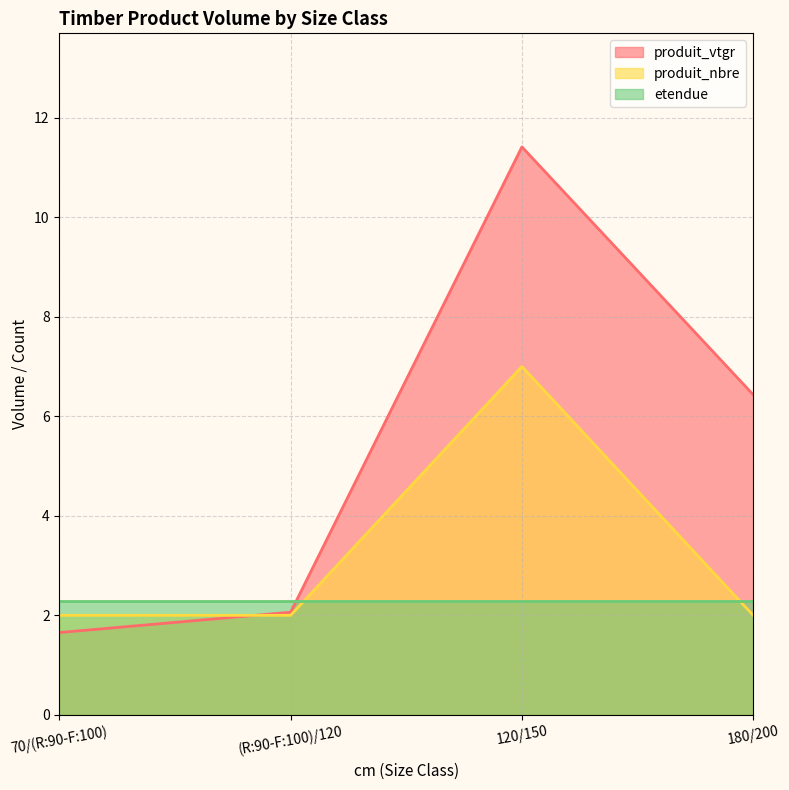

What is the difference between the produit_vtgr values at 180/200 and 120/150?

5.0